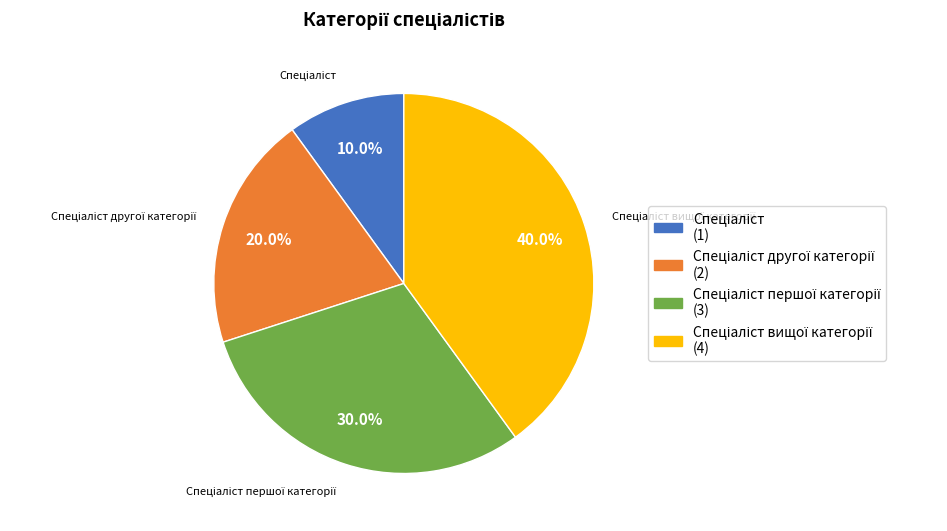

Is there any slice that represents more than half of the pie?

No